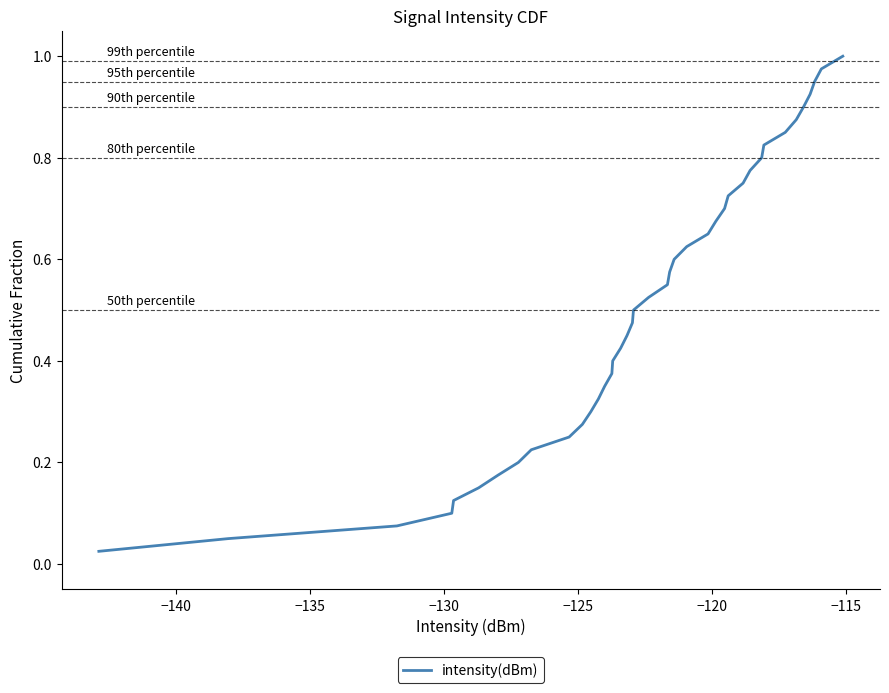

True or false: the data has more than 1 interior local peaks.

False